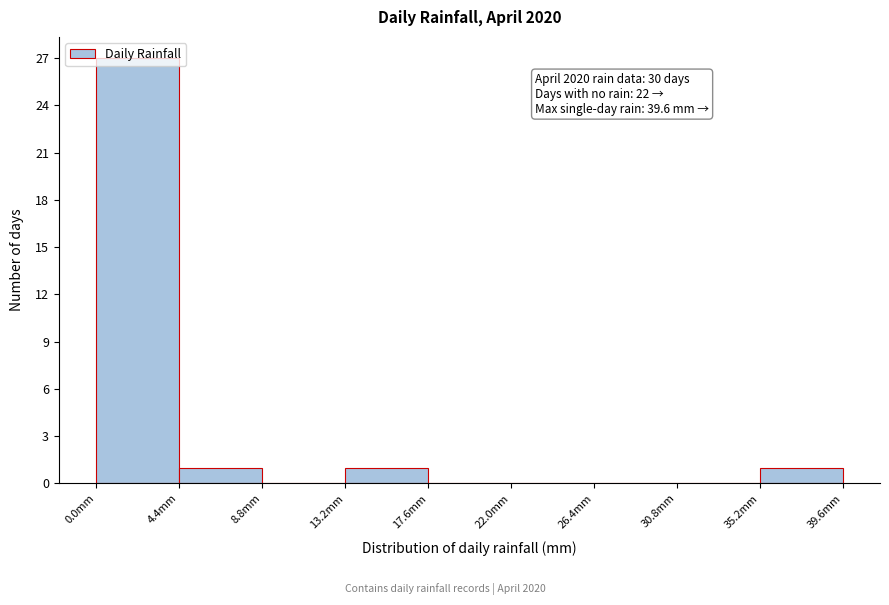

Over which range of the x-axis is the bar tallest?

0.0 to 4.4